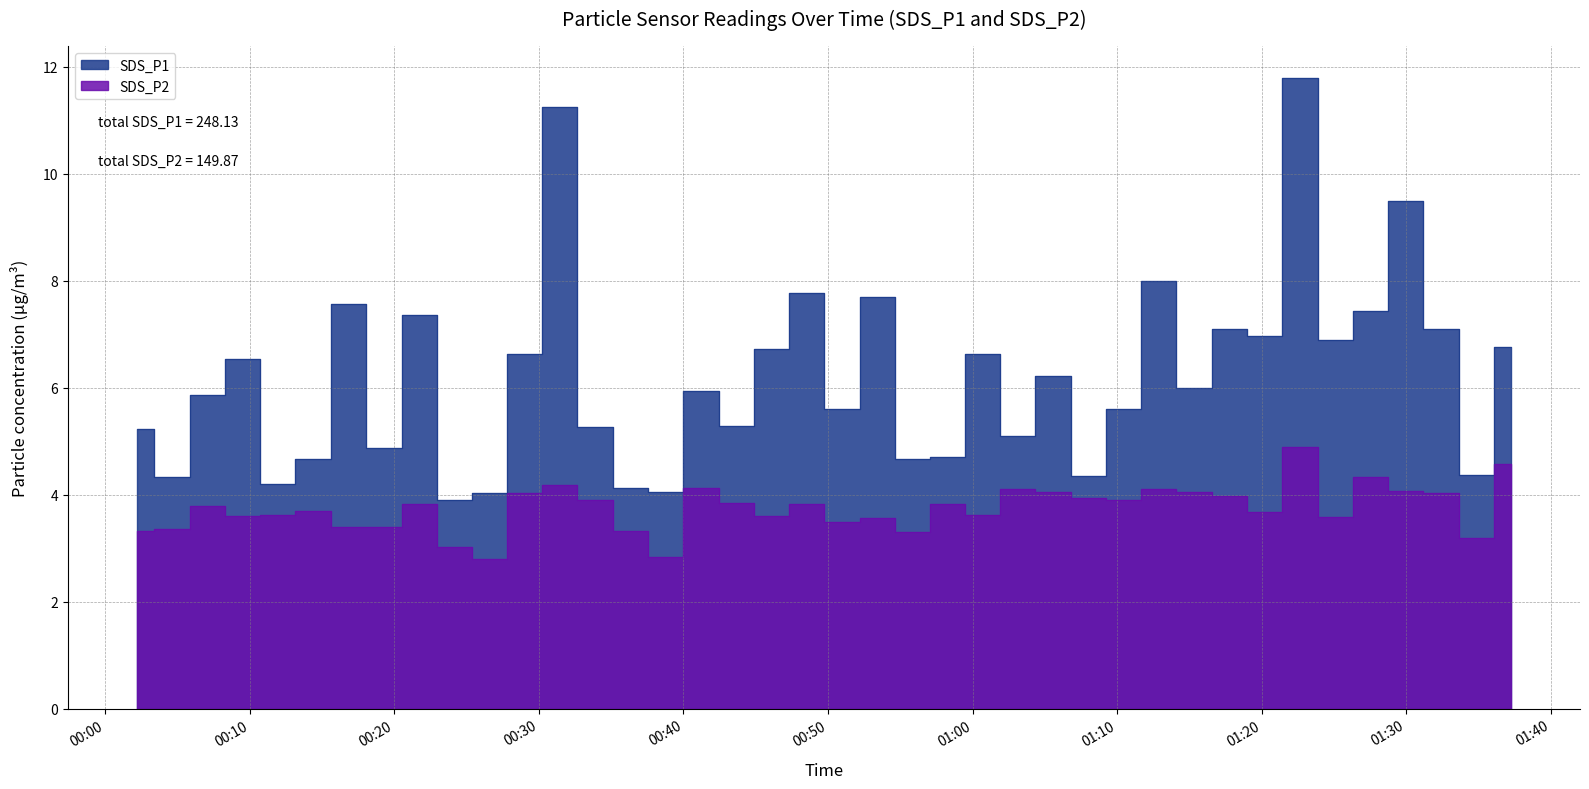

Reading left to right, extract all data points from this chart.

SDS_P1: 2023/11/26 00:02:11=5.2	2023/11/26 00:04:37=4.3	2023/11/26 00:07:03=5.9	2023/11/26 00:09:30=6.5	2023/11/26 00:11:56=4.2	2023/11/26 00:14:22=4.7	2023/11/26 00:16:48=7.6	2023/11/26 00:19:17=4.9	2023/11/26 00:21:43=7.4	2023/11/26 00:24:09=3.9	2023/11/26 00:26:35=4.0	2023/11/26 00:29:01=6.6	2023/11/26 00:31:27=11.2	2023/11/26 00:33:53=5.3	2023/11/26 00:36:21=4.1	2023/11/26 00:38:47=4.0	2023/11/26 00:41:13=6.0	2023/11/26 00:43:40=5.3	2023/11/26 00:46:06=6.7	2023/11/26 00:48:32=7.8	2023/11/26 00:50:58=5.6	2023/11/26 00:53:24=7.7	2023/11/26 00:55:50=4.7	2023/11/26 00:58:16=4.7	2023/11/26 01:00:42=6.6	2023/11/26 01:03:08=5.1	2023/11/26 01:05:34=6.2	2023/11/26 01:08:01=4.3	2023/11/26 01:10:27=5.6	2023/11/26 01:12:53=8.0	2023/11/26 01:15:19=6.0	2023/11/26 01:17:45=7.1	2023/11/26 01:20:12=7.0	2023/11/26 01:22:39=11.8	2023/11/26 01:25:05=6.9	2023/11/26 01:27:31=7.4	2023/11/26 01:29:58=9.5	2023/11/26 01:32:24=7.1	2023/11/26 01:34:50=4.4	2023/11/26 01:37:16=6.8
SDS_P2: 2023/11/26 00:02:11=3.3	2023/11/26 00:04:37=3.4	2023/11/26 00:07:03=3.8	2023/11/26 00:09:30=3.6	2023/11/26 00:11:56=3.6	2023/11/26 00:14:22=3.7	2023/11/26 00:16:48=3.4	2023/11/26 00:19:17=3.4	2023/11/26 00:21:43=3.8	2023/11/26 00:24:09=3.0	2023/11/26 00:26:35=2.8	2023/11/26 00:29:01=4.0	2023/11/26 00:31:27=4.2	2023/11/26 00:33:53=3.9	2023/11/26 00:36:21=3.3	2023/11/26 00:38:47=2.8	2023/11/26 00:41:13=4.1	2023/11/26 00:43:40=3.9	2023/11/26 00:46:06=3.6	2023/11/26 00:48:32=3.8	2023/11/26 00:50:58=3.5	2023/11/26 00:53:24=3.6	2023/11/26 00:55:50=3.3	2023/11/26 00:58:16=3.8	2023/11/26 01:00:42=3.6	2023/11/26 01:03:08=4.1	2023/11/26 01:05:34=4.0	2023/11/26 01:08:01=4.0	2023/11/26 01:10:27=3.9	2023/11/26 01:12:53=4.1	2023/11/26 01:15:19=4.0	2023/11/26 01:17:45=4.0	2023/11/26 01:20:12=3.7	2023/11/26 01:22:39=4.9	2023/11/26 01:25:05=3.6	2023/11/26 01:27:31=4.3	2023/11/26 01:29:58=4.1	2023/11/26 01:32:24=4.0	2023/11/26 01:34:50=3.2	2023/11/26 01:37:16=4.6